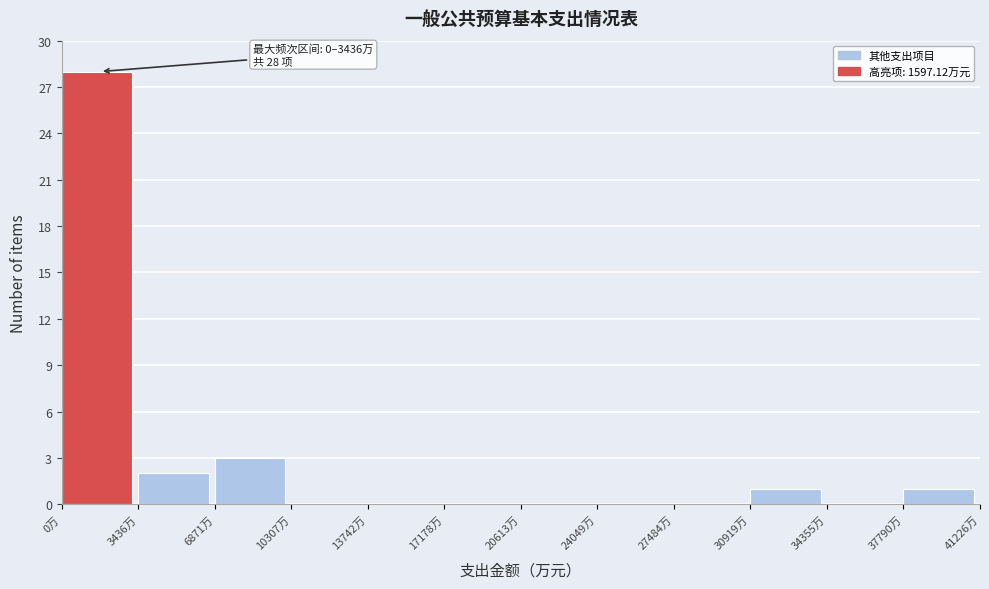

Over which range of the x-axis is the bar tallest?

0 to 3500